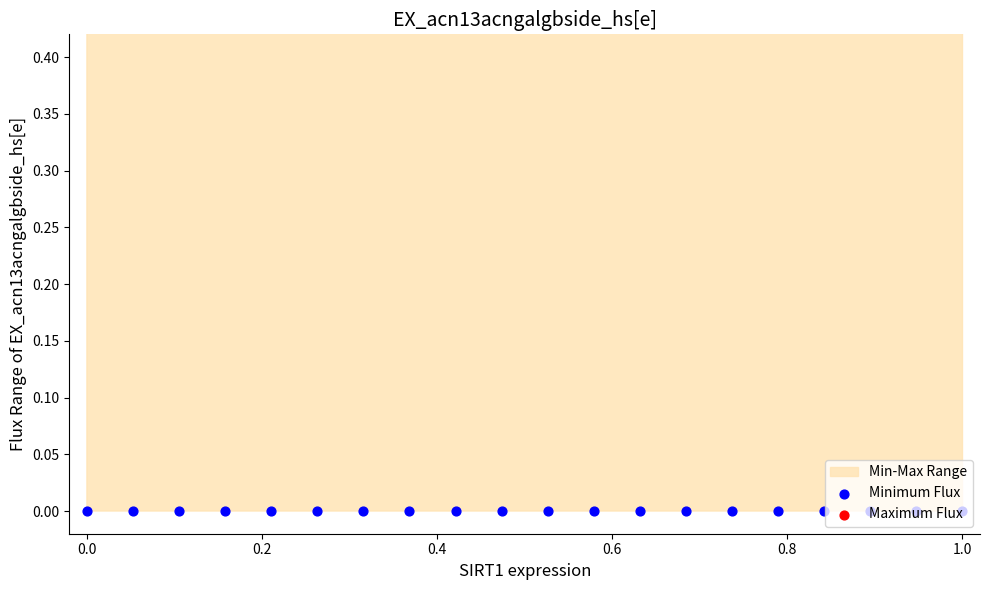

Which series has the largest total across all categories?

Maximum Flux